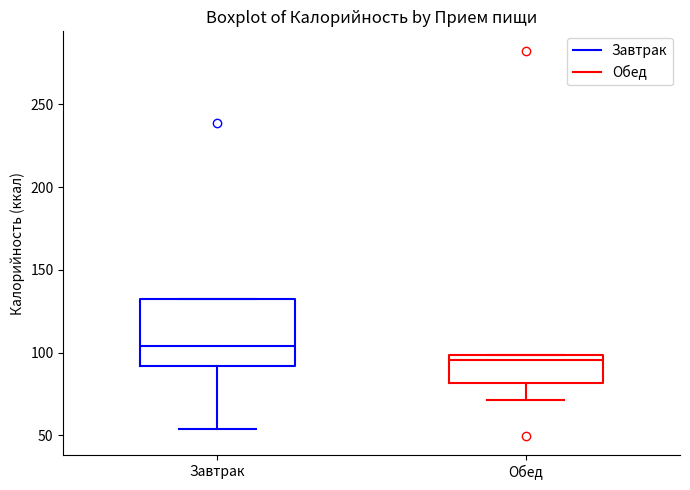

Reading left to right, transcribe this box plot: for each box, give where its median line is, the range the box spans, and where its two whiskers end, as read against the y-axis. The values are not printed on the chart, so give them approximately, as read against the axis.

Завтрак: median 105, box 90 to 135, whiskers 55 to 135
Обед: median 95, box 80 to 100, whiskers 70 to 100